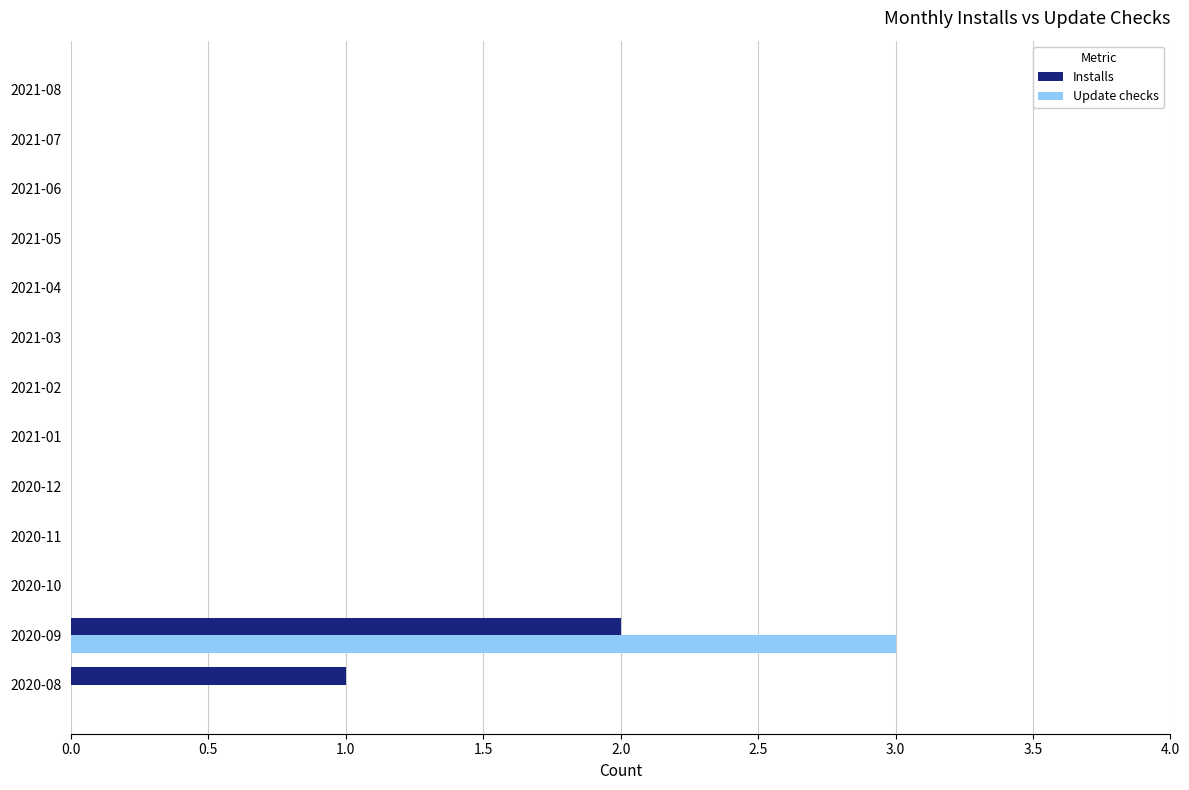

What is the sum of all Update checks values?

3